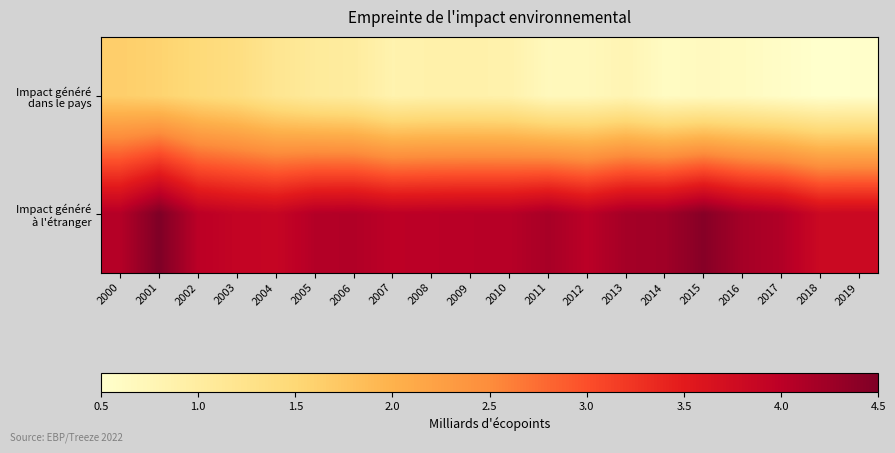

Which has a higher value, 2003 or 2016?

2003